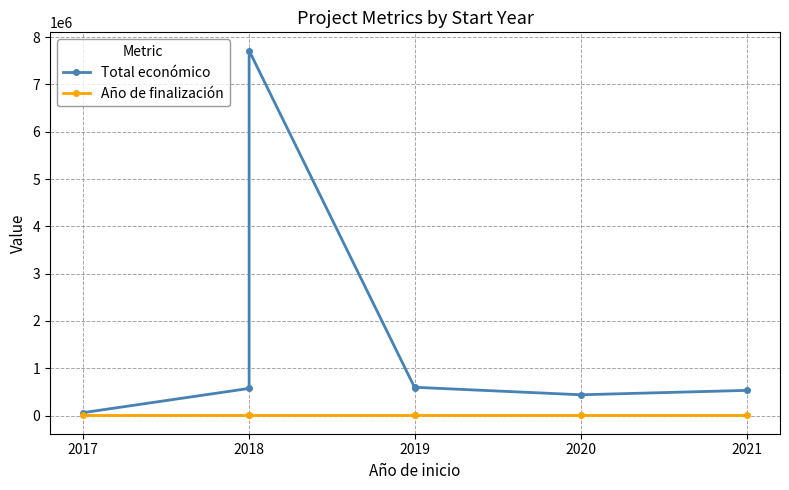

True or false: Año de finalización and Total económico cross at least once.

False